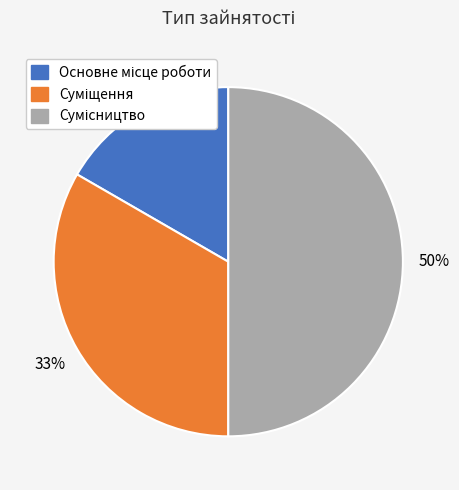

To the nearest percent, what is the difference between the largest and smallest slice percentages?

33%